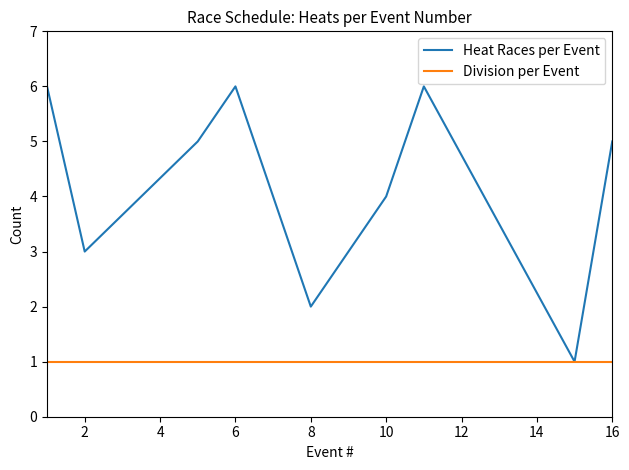

Which series has the largest total across all categories?

Heat Races per Event